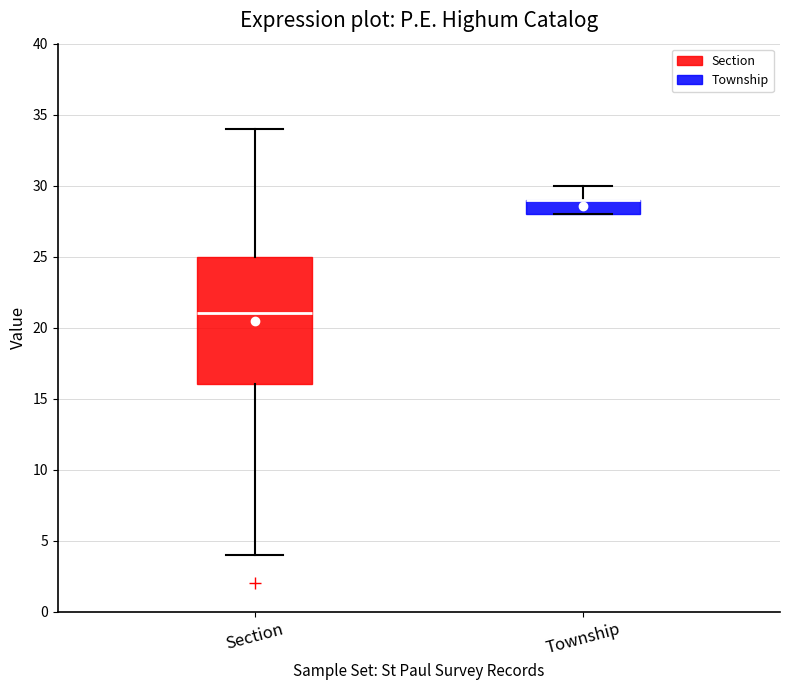

Reading left to right, read every box against the y-axis: the position of its median line, the range the box covers, and the ends of its whiskers. The values are not printed on the chart, so give them approximately, as read against the axis.

Section: median 21, box 16 to 25, whiskers 4 to 34
Township: median 29 (drawn on the box's upper edge), box 28 to 29, whiskers 28 to 30